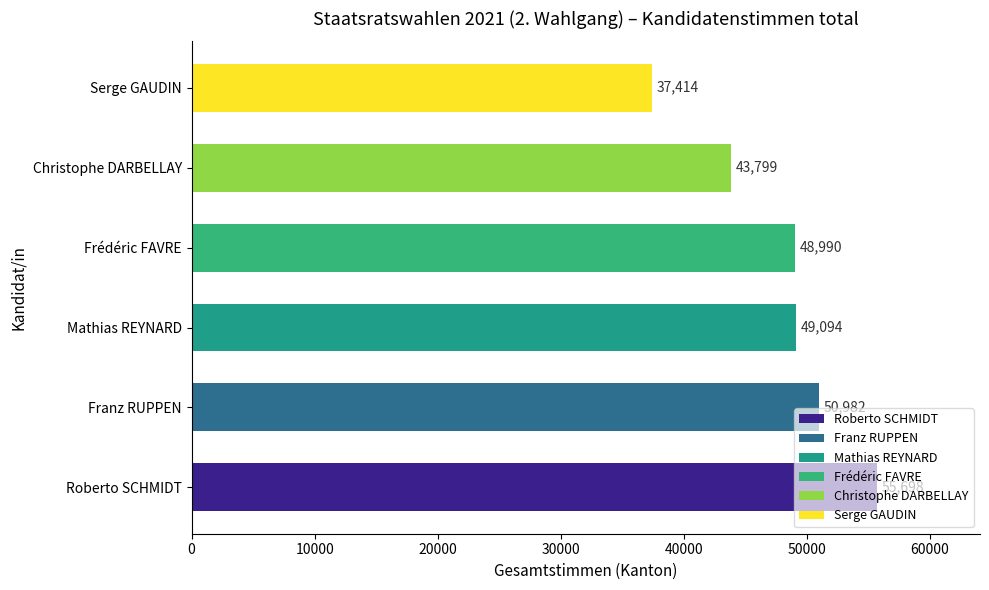

Read the value at Mathias REYNARD.

49094